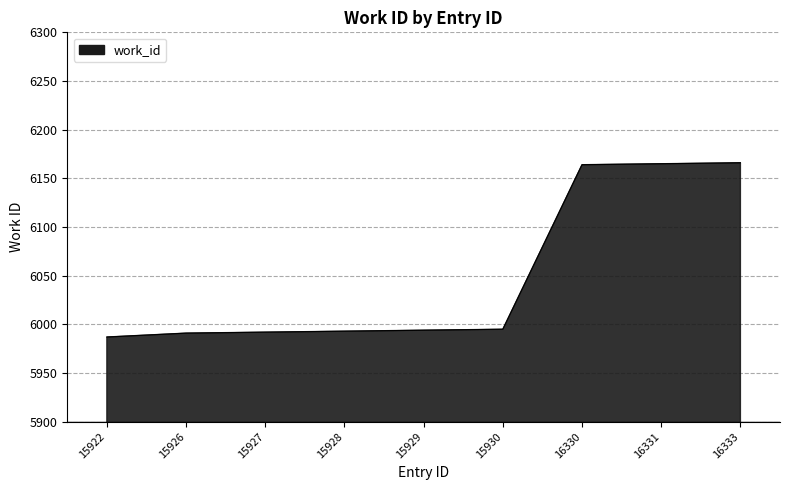

Approximately how many times larger is the value at 16331 compared to 15922?

1.0